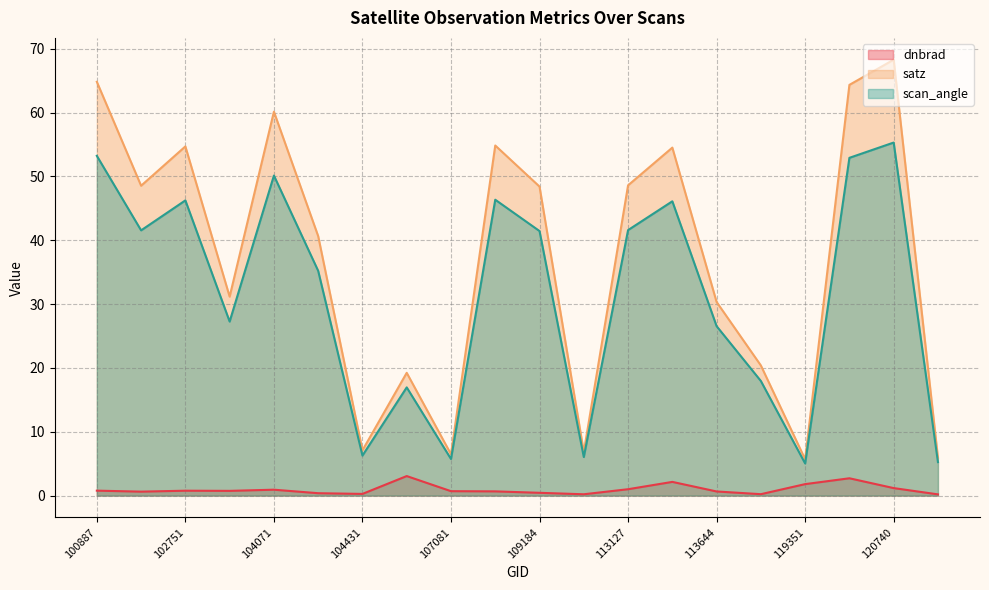

Count the number of data series in this chart.

3